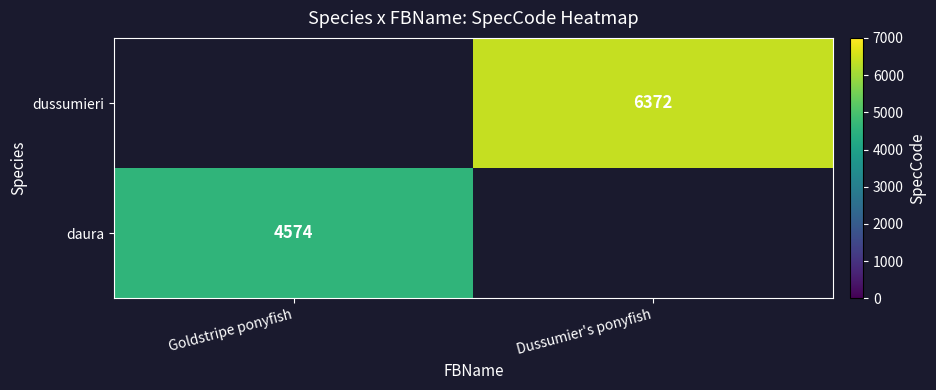

Is it true that daura equals 1349 at Goldstripe ponyfish?

False